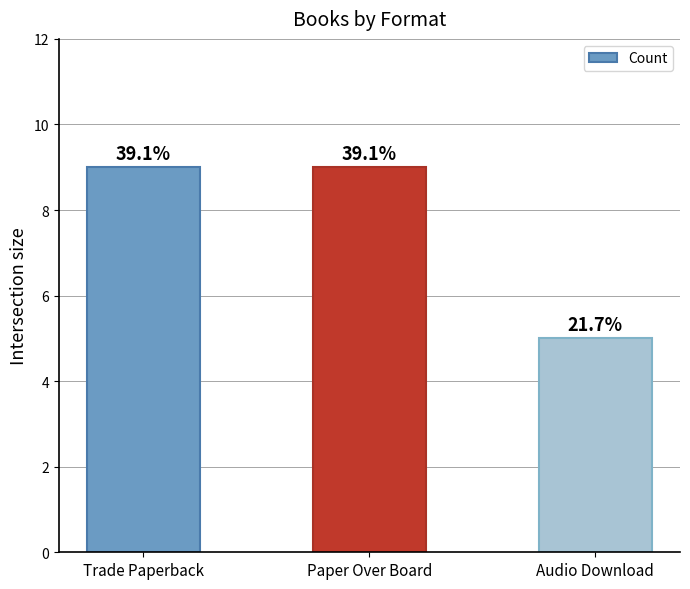

Are the bars horizontal?

No